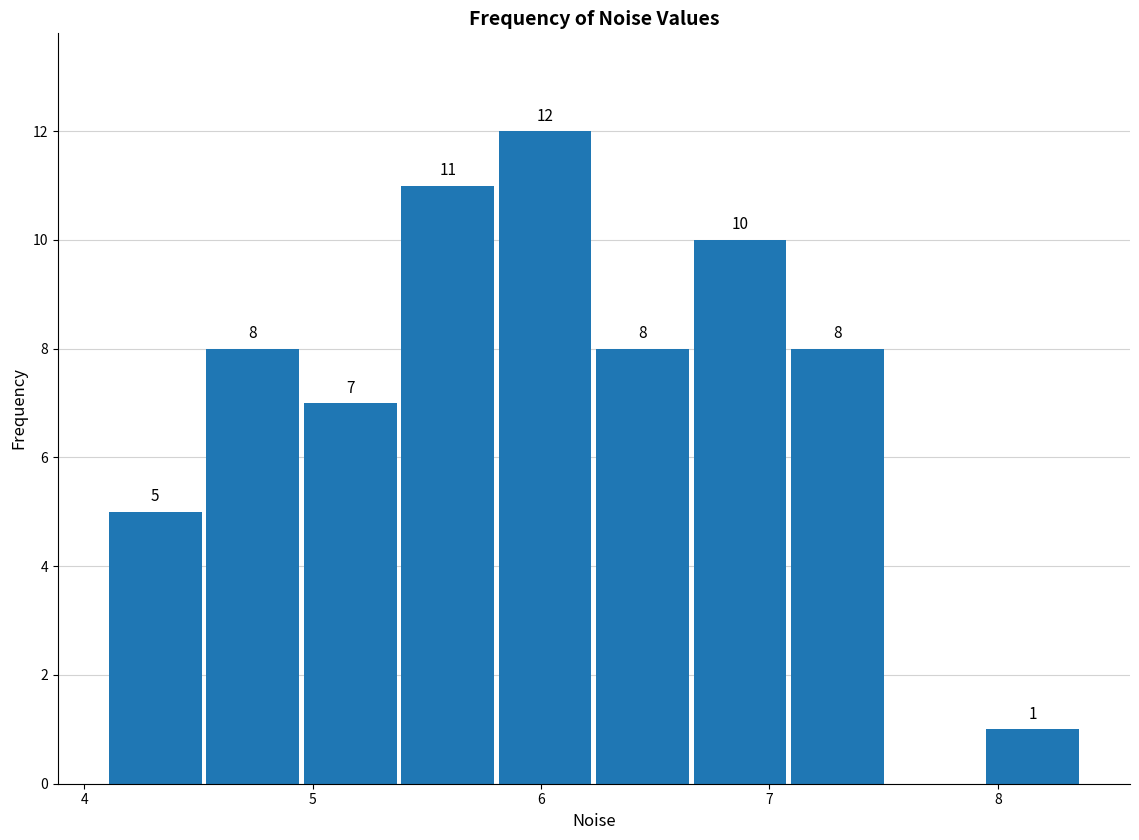

Which range on the x-axis has the tallest bar?

5.8 to 6.2